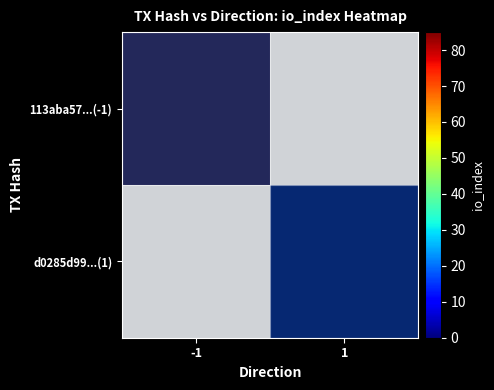

True or false: 113aba57...(-1) has a value of -1 at -1.

False